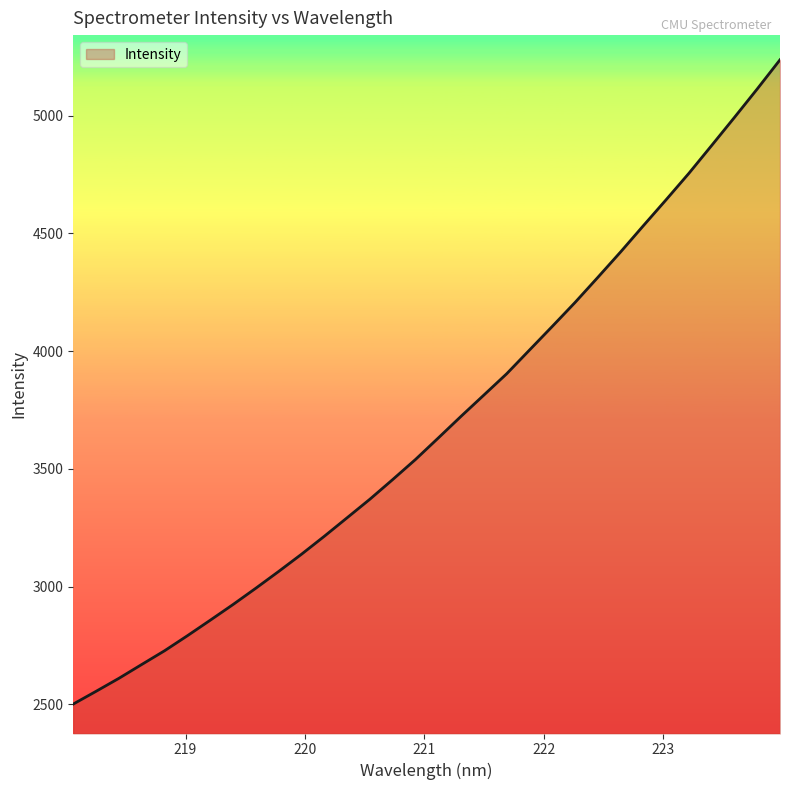

True or false: there are more than 0 points higher than both neighbors.

False